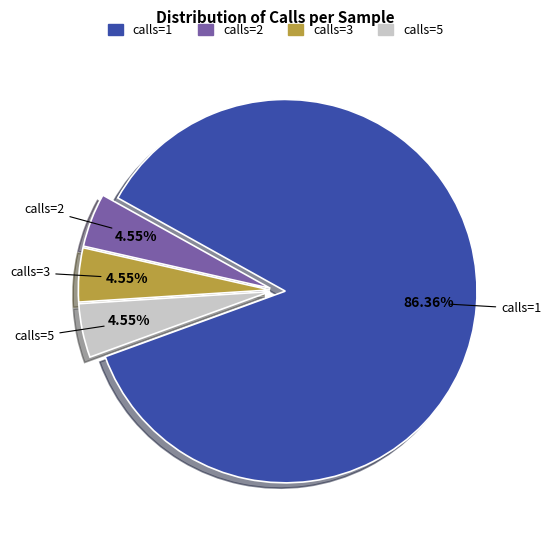

Is there a majority slice in this chart?

Yes